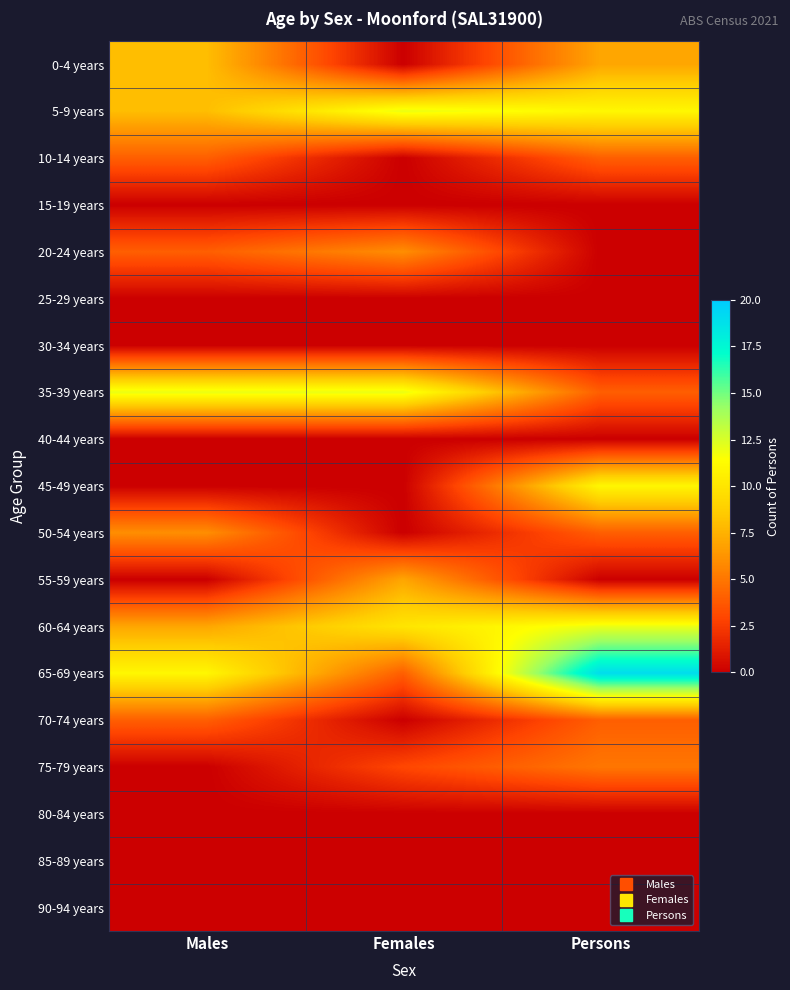

Reading left to right, transcribe all the data shown in this chart.

0-4 years: Males=8	Females=0	Persons=7
5-9 years: Males=8	Females=12	Persons=11
10-14 years: Males=4	Females=0	Persons=4
15-19 years: Males=0	Females=0	Persons=0
20-24 years: Males=4	Females=6	Persons=0
25-29 years: Males=0	Females=0	Persons=0
30-34 years: Males=0	Females=0	Persons=0
35-39 years: Males=12	Females=12	Persons=4
40-44 years: Males=0	Females=0	Persons=0
45-49 years: Males=0	Females=0	Persons=11
50-54 years: Males=6	Females=0	Persons=4
55-59 years: Males=0	Females=7	Persons=0
60-64 years: Males=7	Females=10	Persons=12
65-69 years: Males=11	Females=4	Persons=19
70-74 years: Males=4	Females=0	Persons=4
75-79 years: Males=0	Females=3	Persons=5
80-84 years: Males=0	Females=0	Persons=0
85-89 years: Males=0	Females=0	Persons=0
90-94 years: Males=0	Females=0	Persons=0